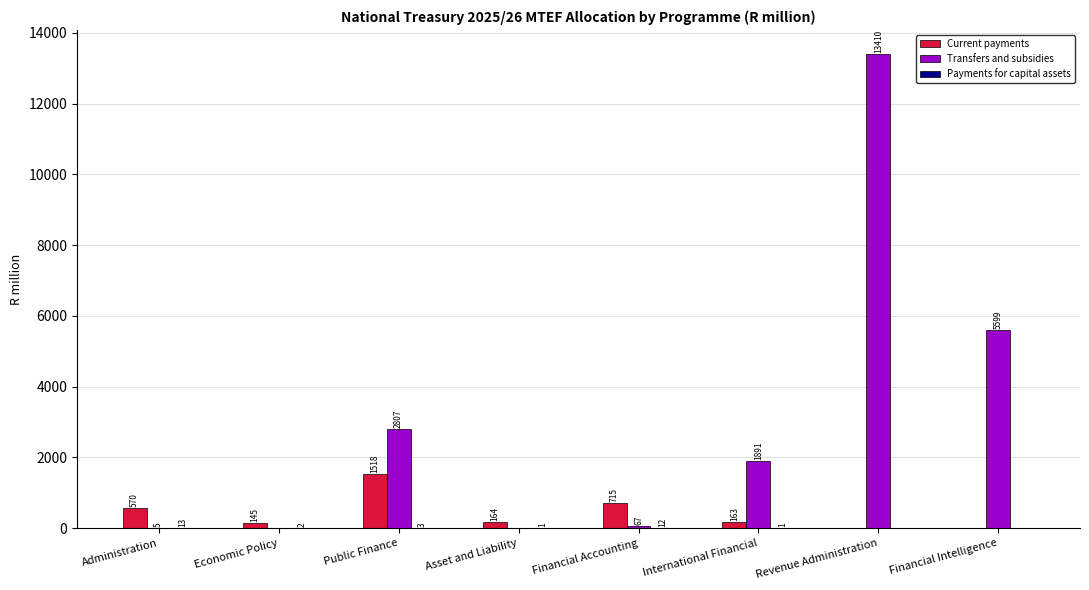

Does the chart contain stacked bars?

No